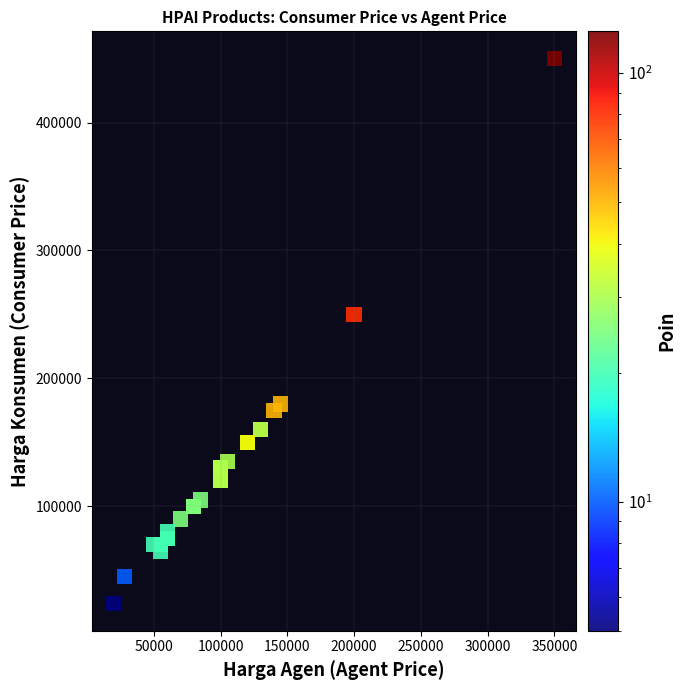

What Y value in the scatter plot is closest to 237000?

250000